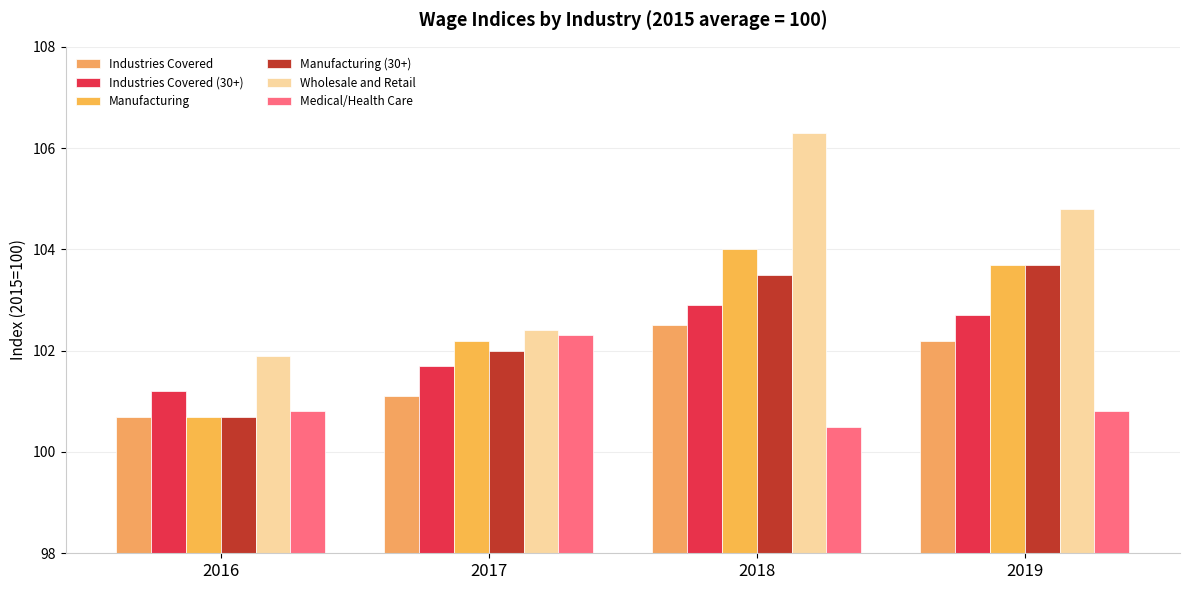

True or false: Industries Covered has a value of 32.3 at 2016.

False